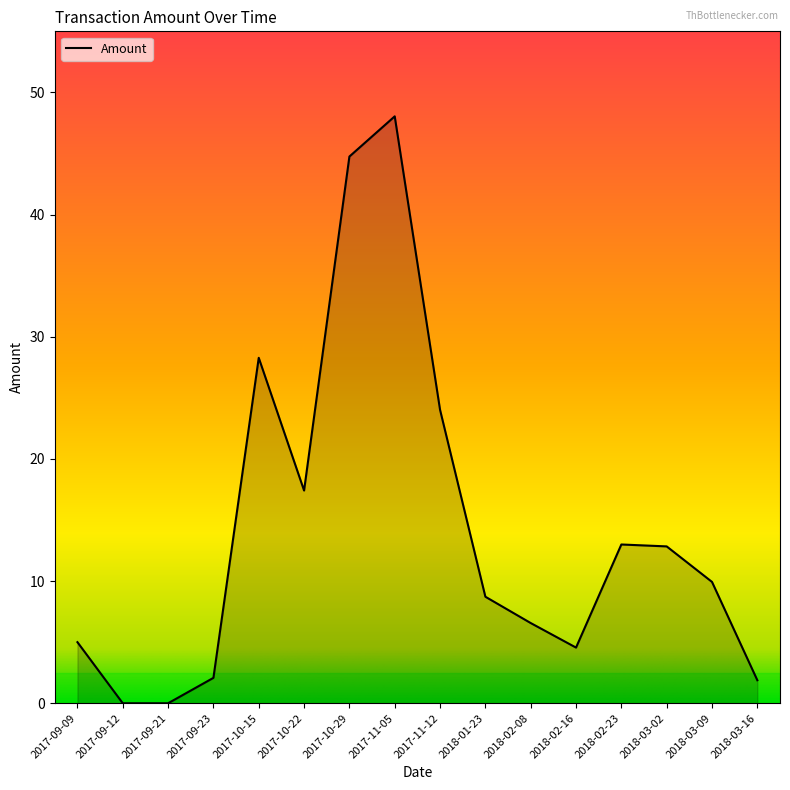

Where is the data nearest to the value 24?

2017-11-12